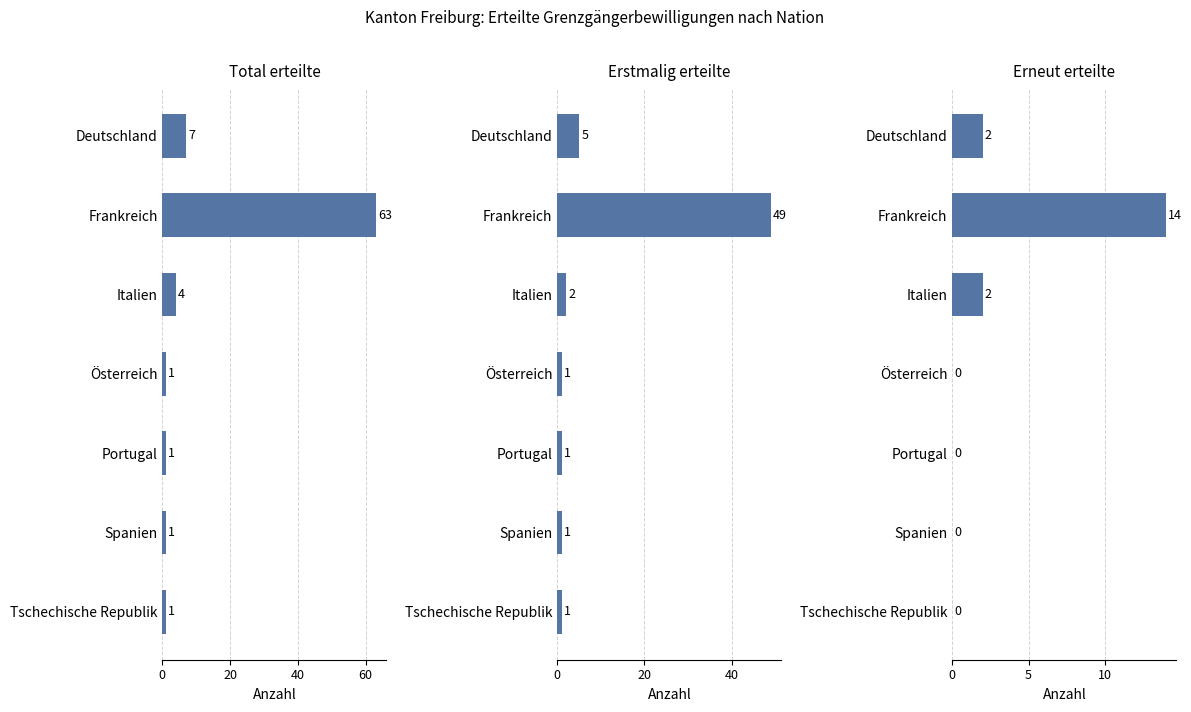

What is the difference between the second highest and minimum values in the Erstmalig erteilte series?

4